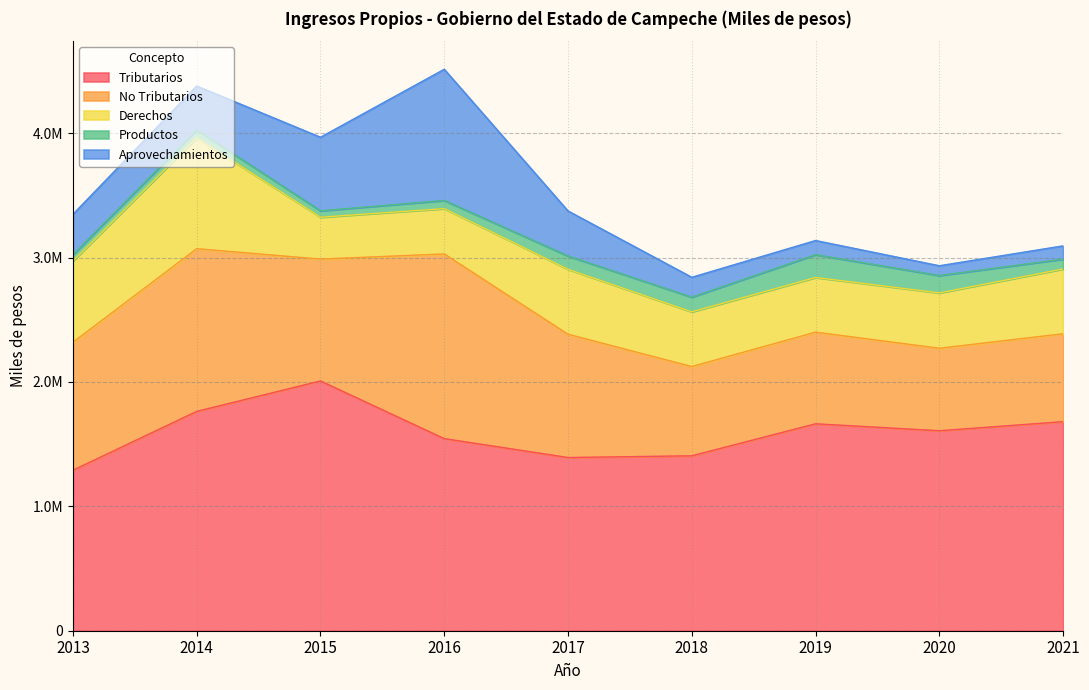

Is the value of Aprovechamientos at 2017 greater than the value of Tributarios at 2018?

No